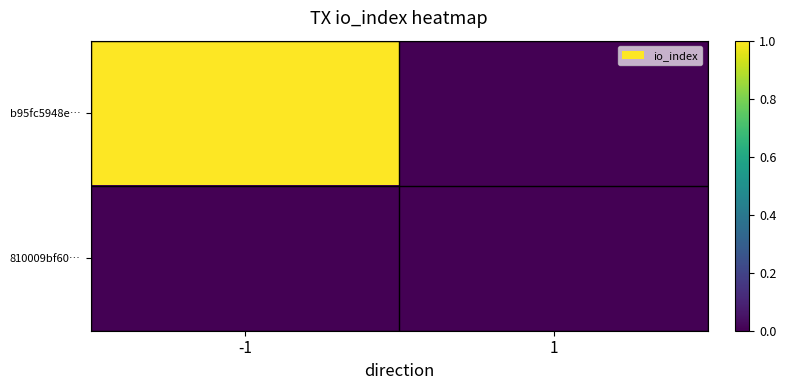

Reading left to right, extract all data points from this chart.

b95fc5948e…: -1=1	1=0
810009bf60…: -1=0	1=0